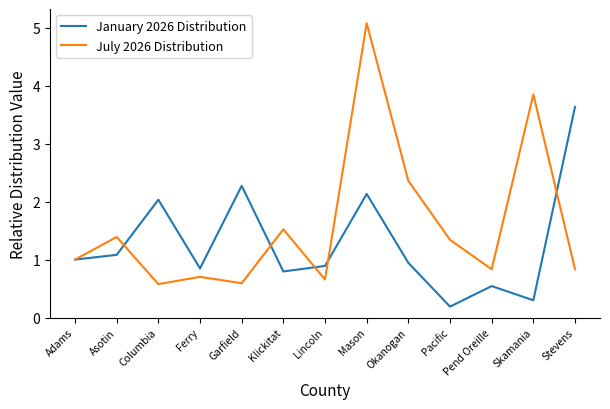

The January 2026 Distribution series shows 0.9 at Lincoln. True or false?

True